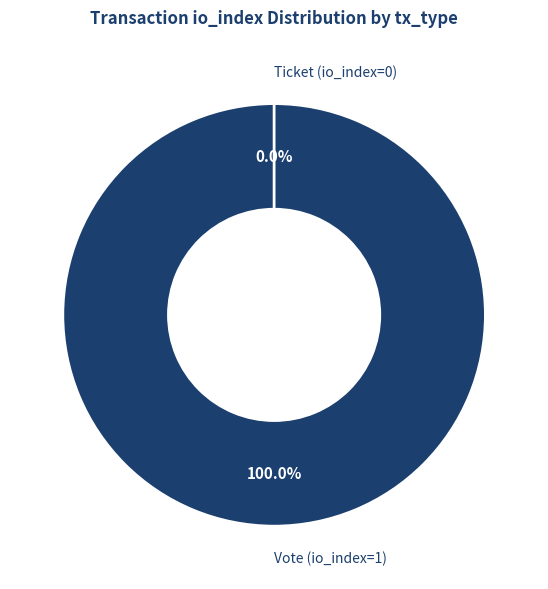

To the nearest percent, what is the difference between the largest and smallest slice percentages?

100%